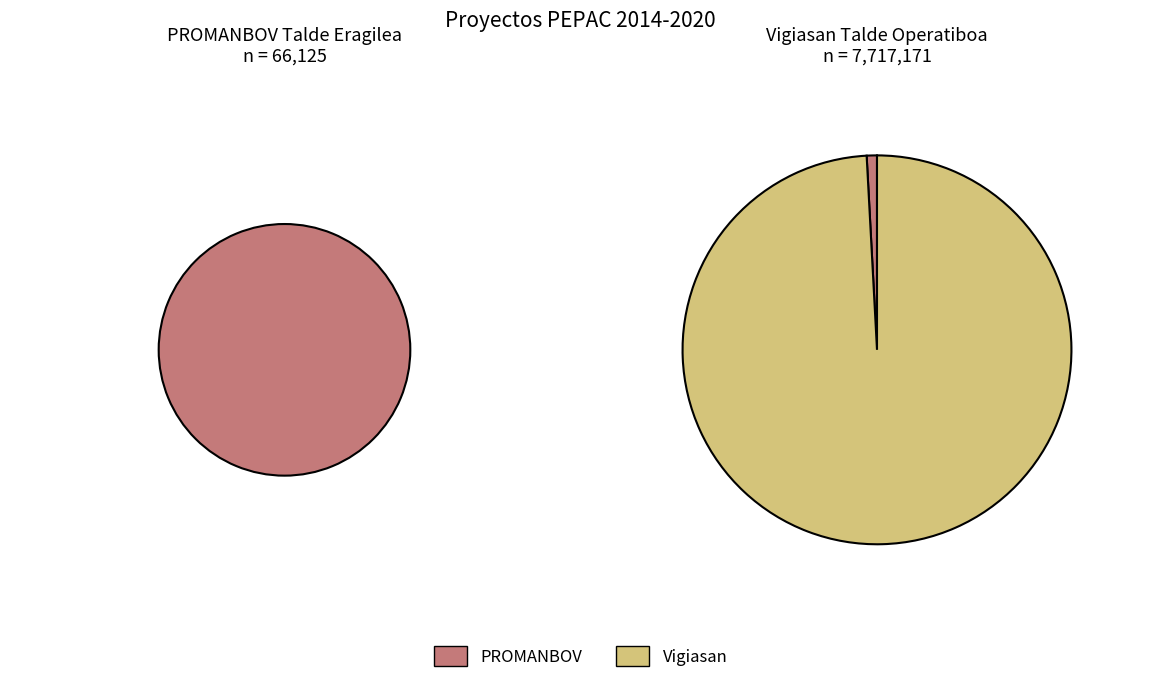

Combined, do Vigiasan Talde Operatiboa and PROMANBOV Talde Eragilea account for over 50%?

Yes